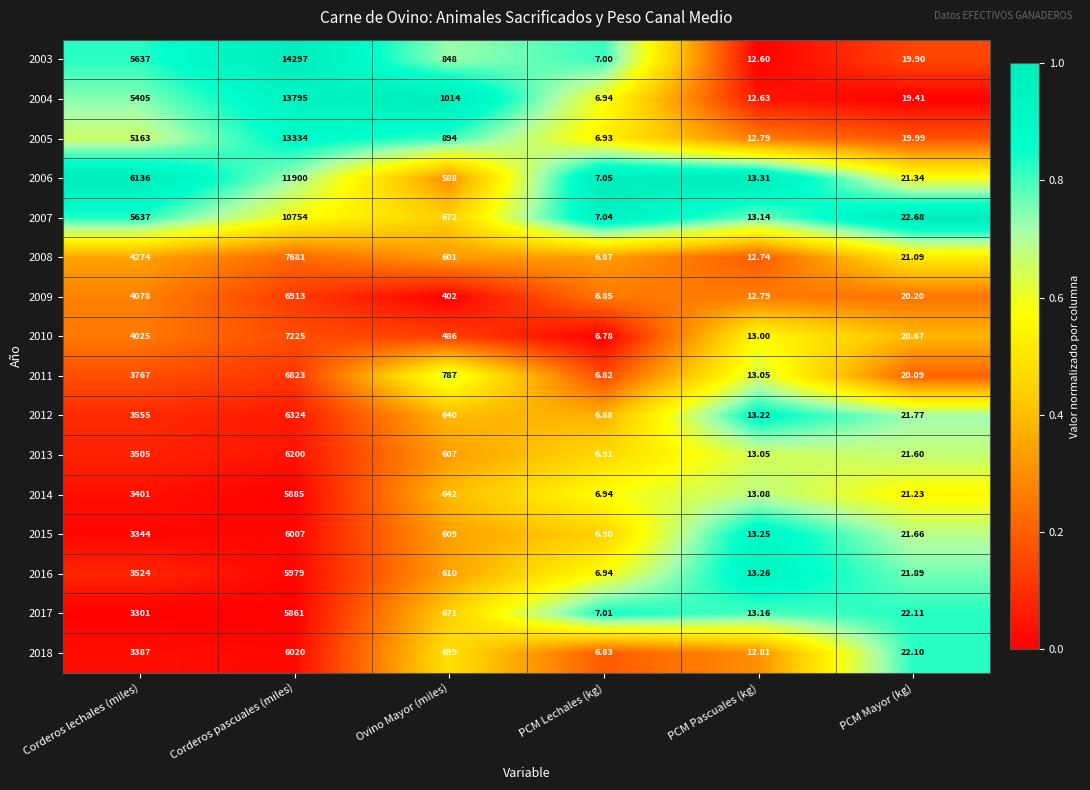

How many categories are shown in the chart?

6